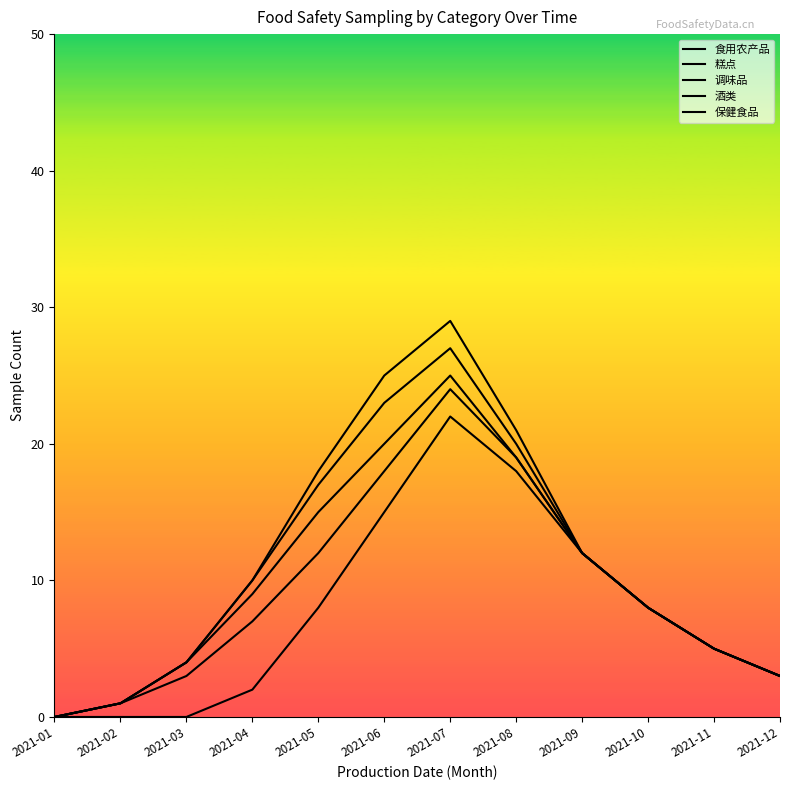

How many values in the 调味品 series are below 9?

6